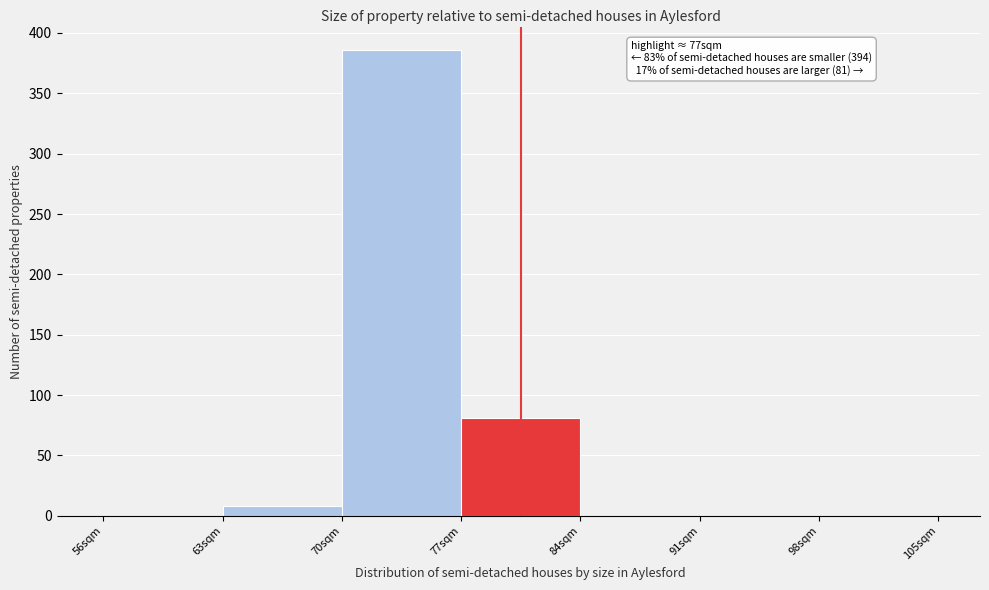

Over which range of the x-axis is the bar tallest?

70 to 77